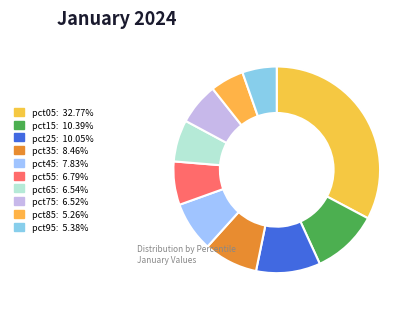

Do pct85 and pct35 together represent more than half of the pie?

No